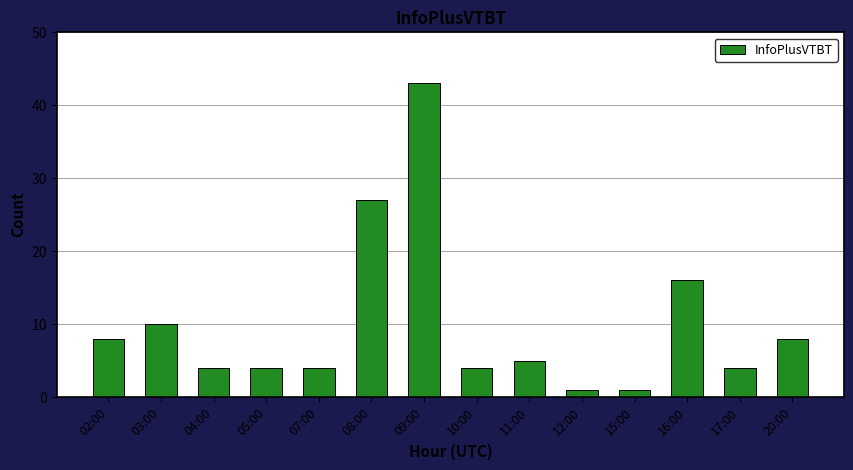

What is the value of the 14th bar from the left?

8